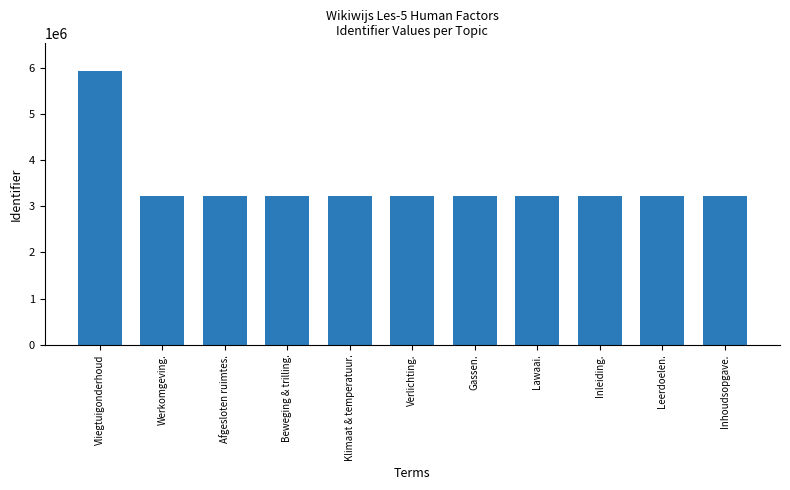

What is the value of the 2nd bar from the left?

3223421